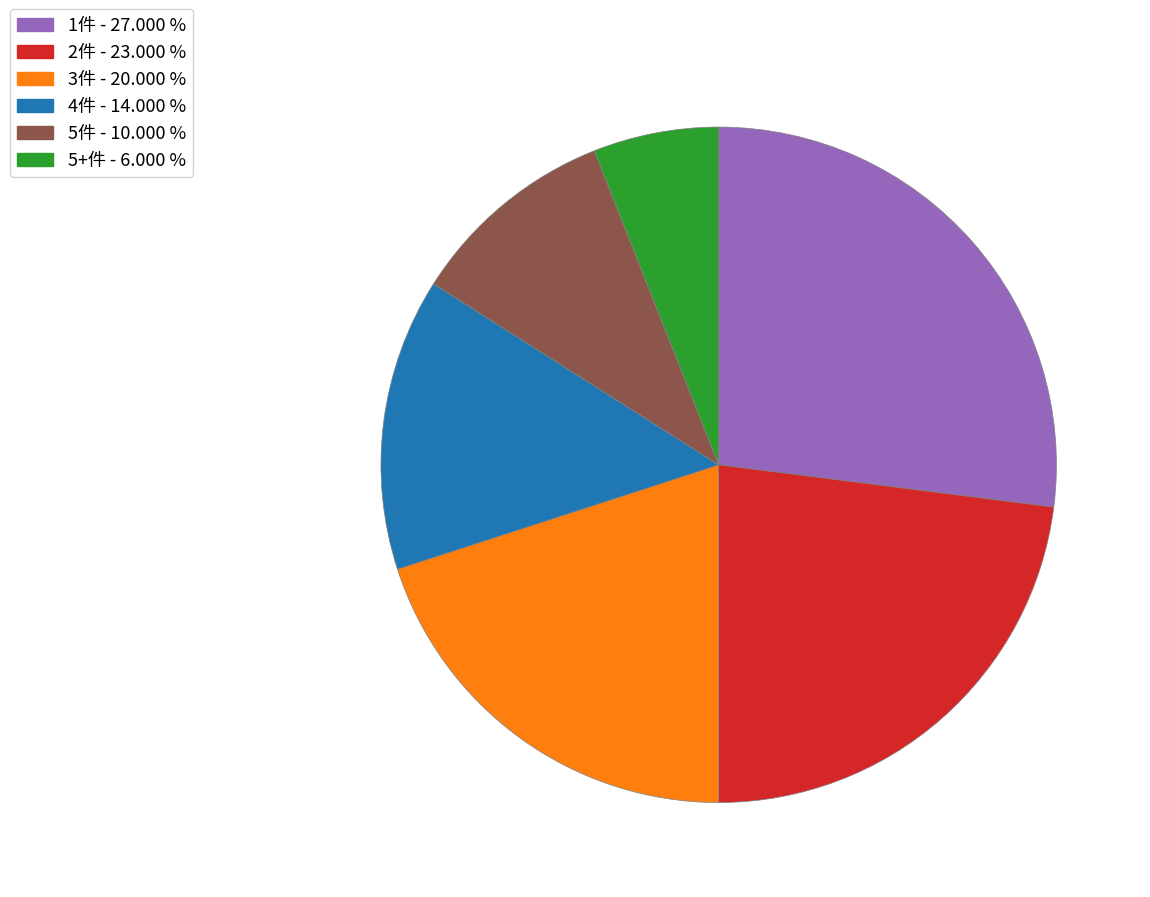

Which category has the biggest portion of the pie?

1件